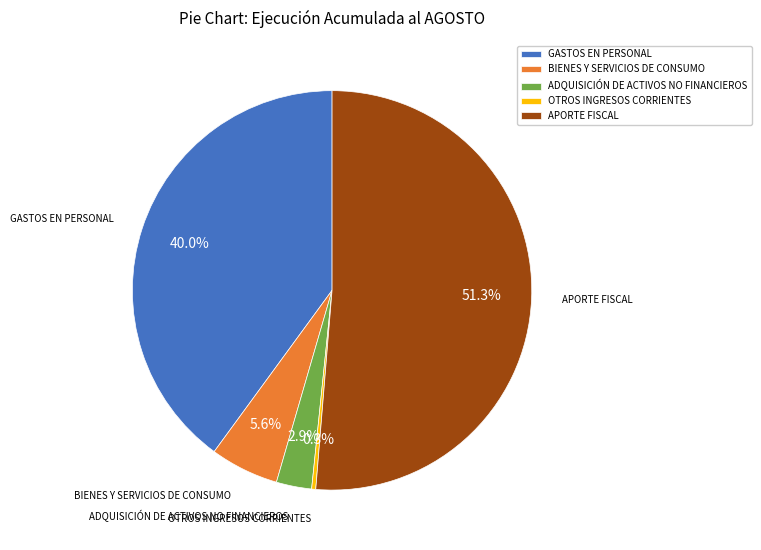

What is the ratio of the value at GASTOS EN PERSONAL to the value at APORTE FISCAL?

0.8